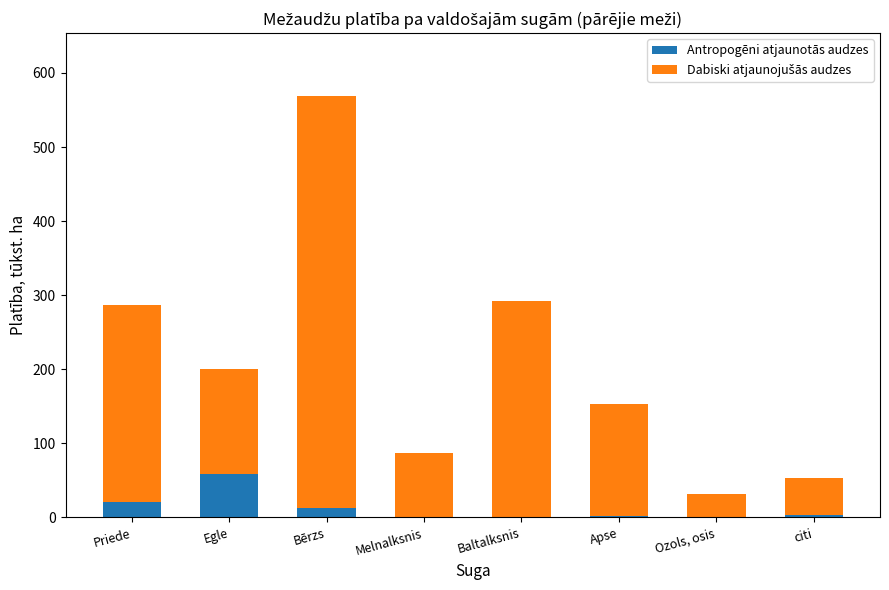

The value of Antropogēni atjaunotās audzes at Priede is 20.4. True or false?

True